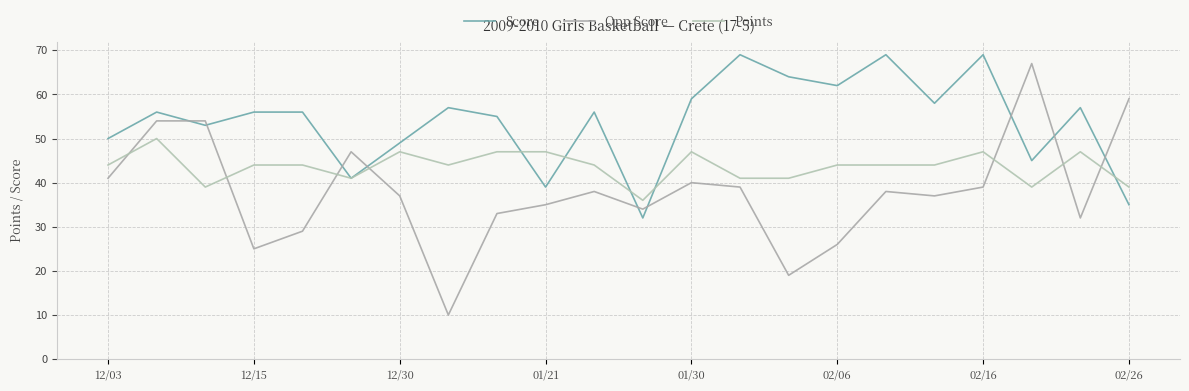

How many lines are shown in the chart?

3